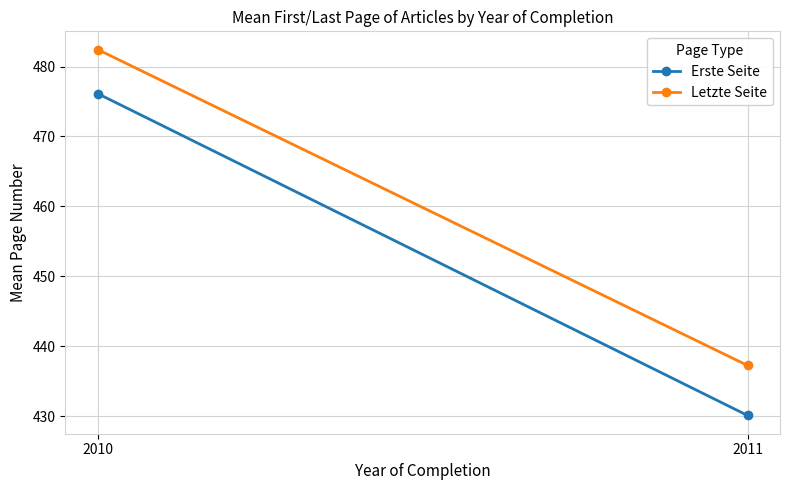

Rank the series at 2010 from highest to lowest value.

Letzte Seite, Erste Seite